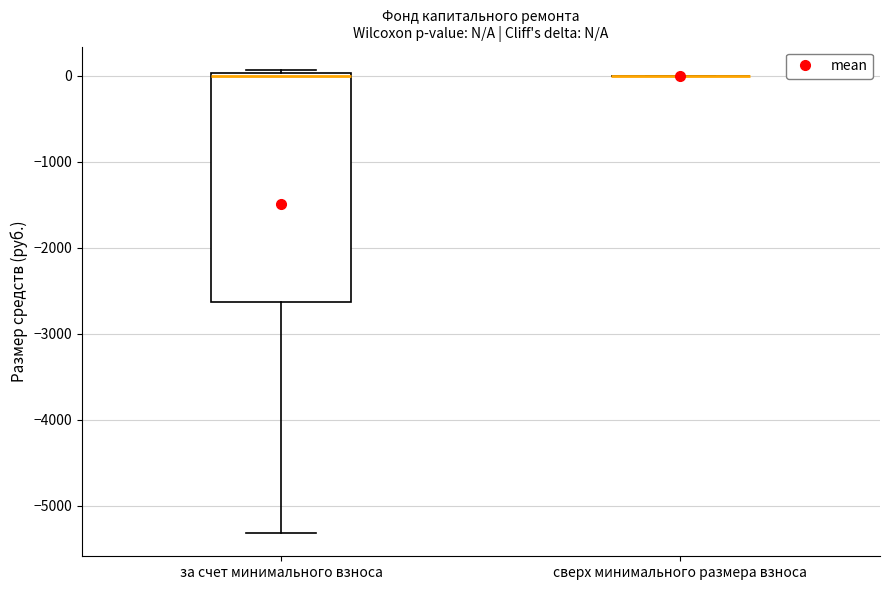

Reading left to right, transcribe this box plot: for each box, give where its median line is, the range the box spans, and where its two whiskers end, as read against the y-axis. The values are not printed on the chart, so give them approximately, as read against the axis.

за счет минимального взноса: median 0 (just below the box's upper edge), box -2600 to 0, whiskers -5300 to 100
сверх минимального размера взноса: box collapsed to a line at 0, whiskers 0 to 0